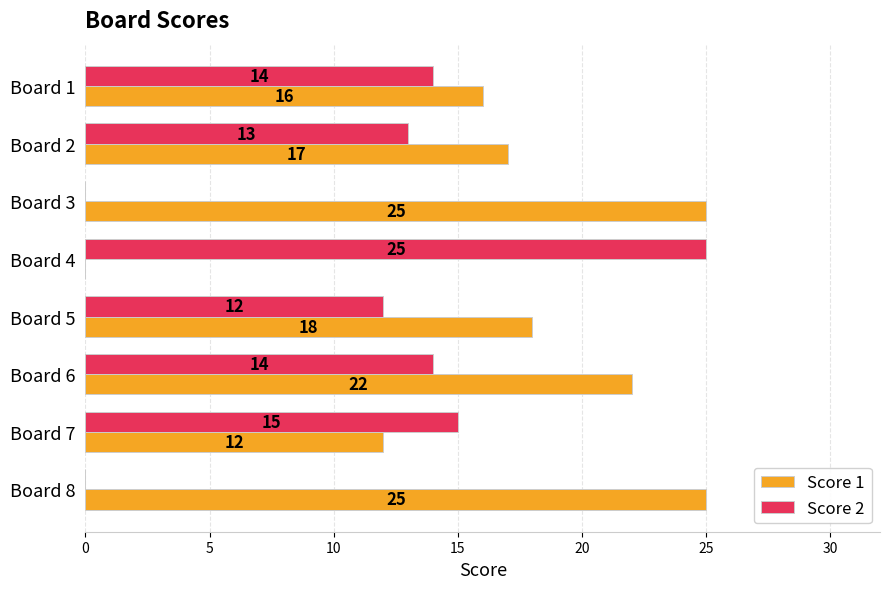

Which category has the highest value in the Score 2 series?

Board 4